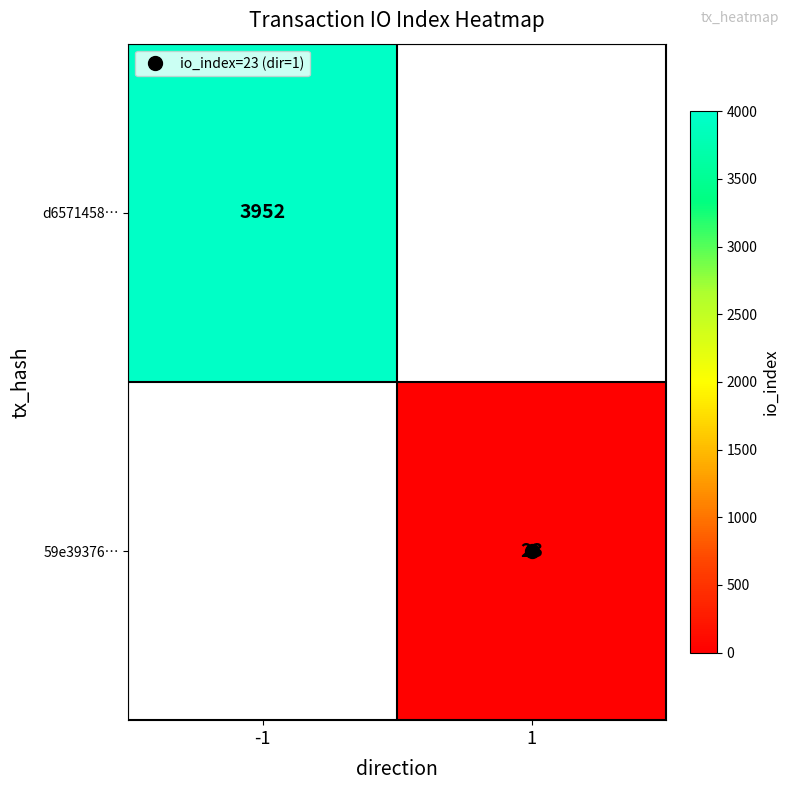

The d6571458… series shows 2256.0 at -1. True or false?

False